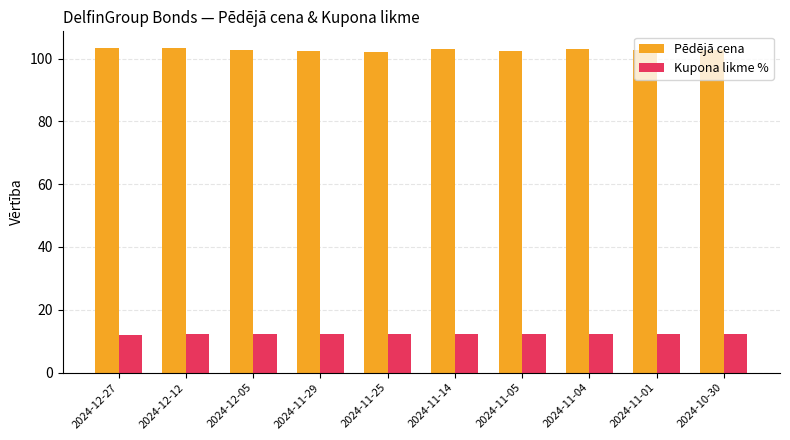

How many distinct data groups are displayed?

2